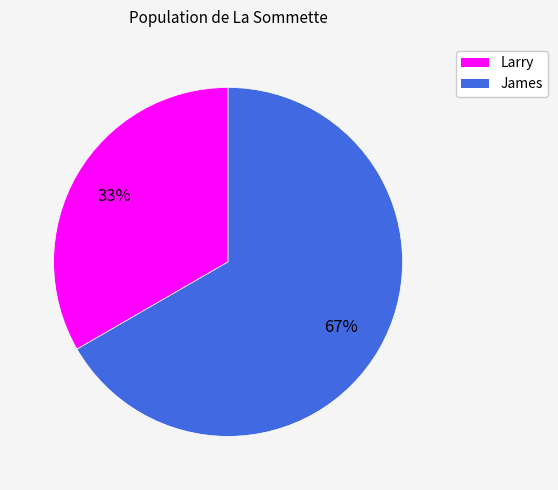

True or false: Larry accounts for 44% of the total.

False